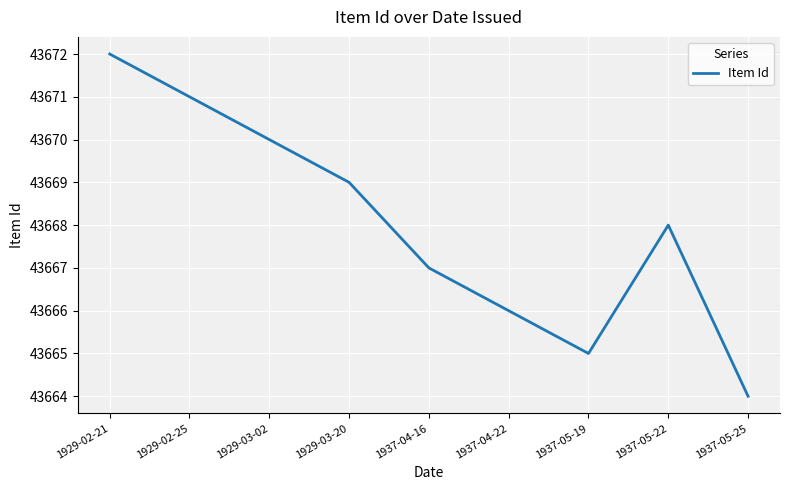

Which has a higher value, 1929-03-02 or 1937-04-16?

1929-03-02